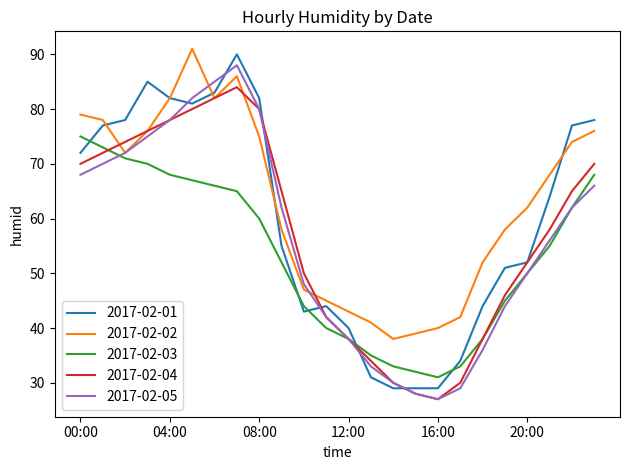

True or false: 2017-02-03 and 2017-02-01 cross at least once.

True